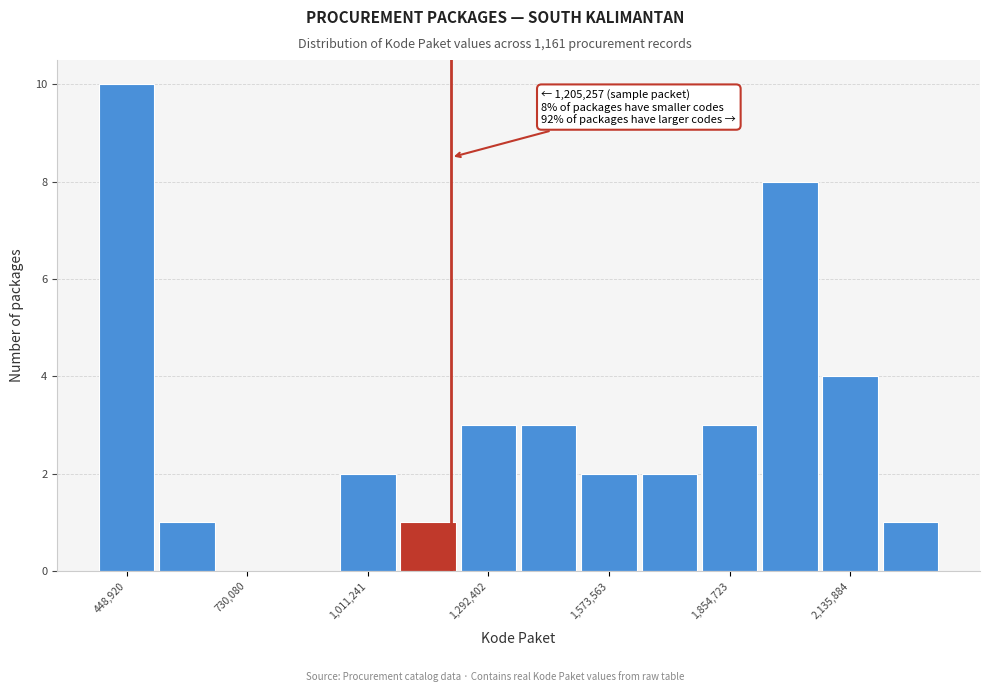

Around what value on the x-axis is the tallest bar? Give the approximate position of its centre, as read against the axis.

450000